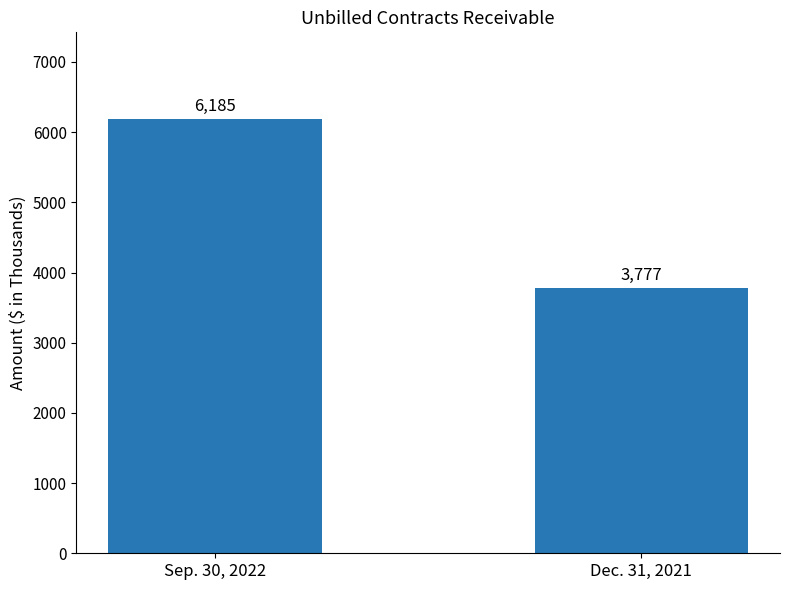

Is it true that the value at Dec. 31, 2021 is 3777?

True